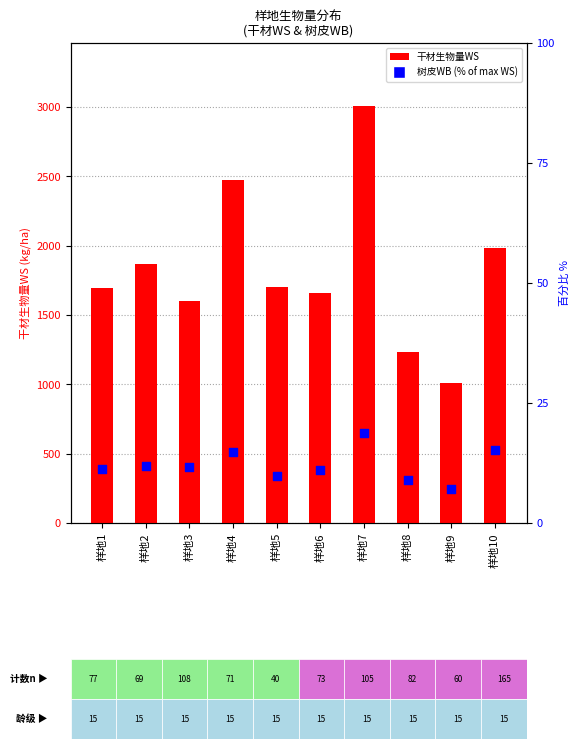

Which series has the largest total across all categories?

干材生物量WS